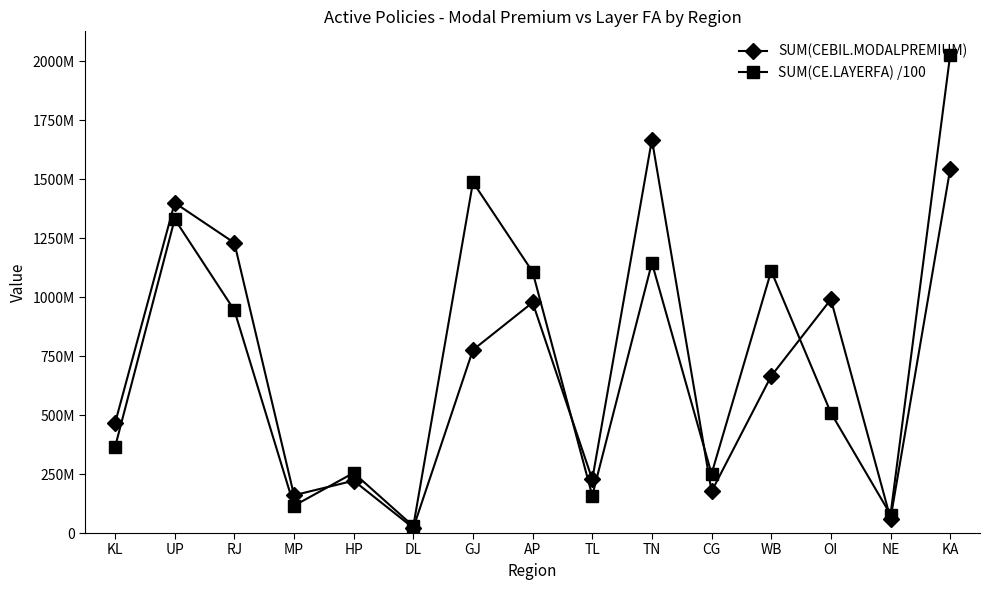

True or false: SUM(CEBIL.MODALPREMIUM) and SUM(CE.LAYERFA) /100 intersect in this chart.

True